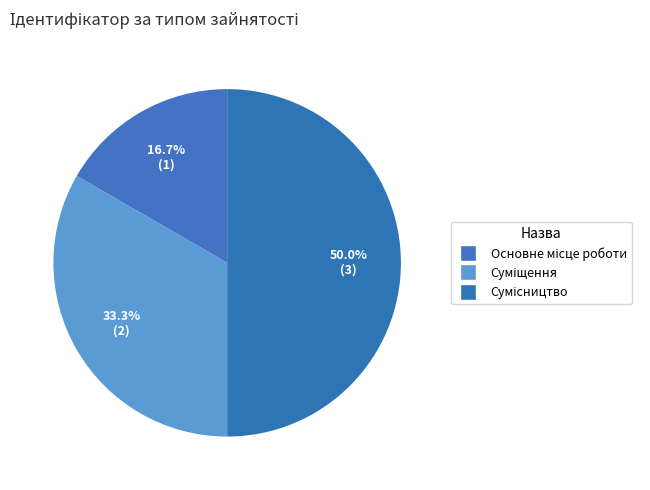

How many slices are in this pie chart?

3